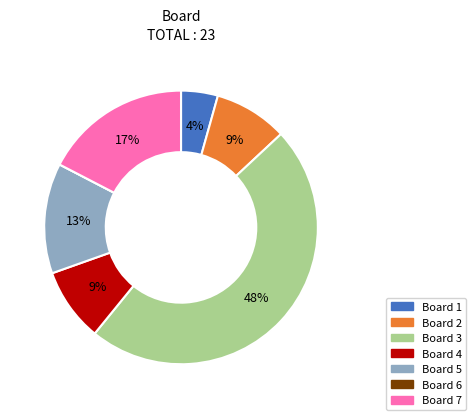

Is there a majority slice in this chart?

No